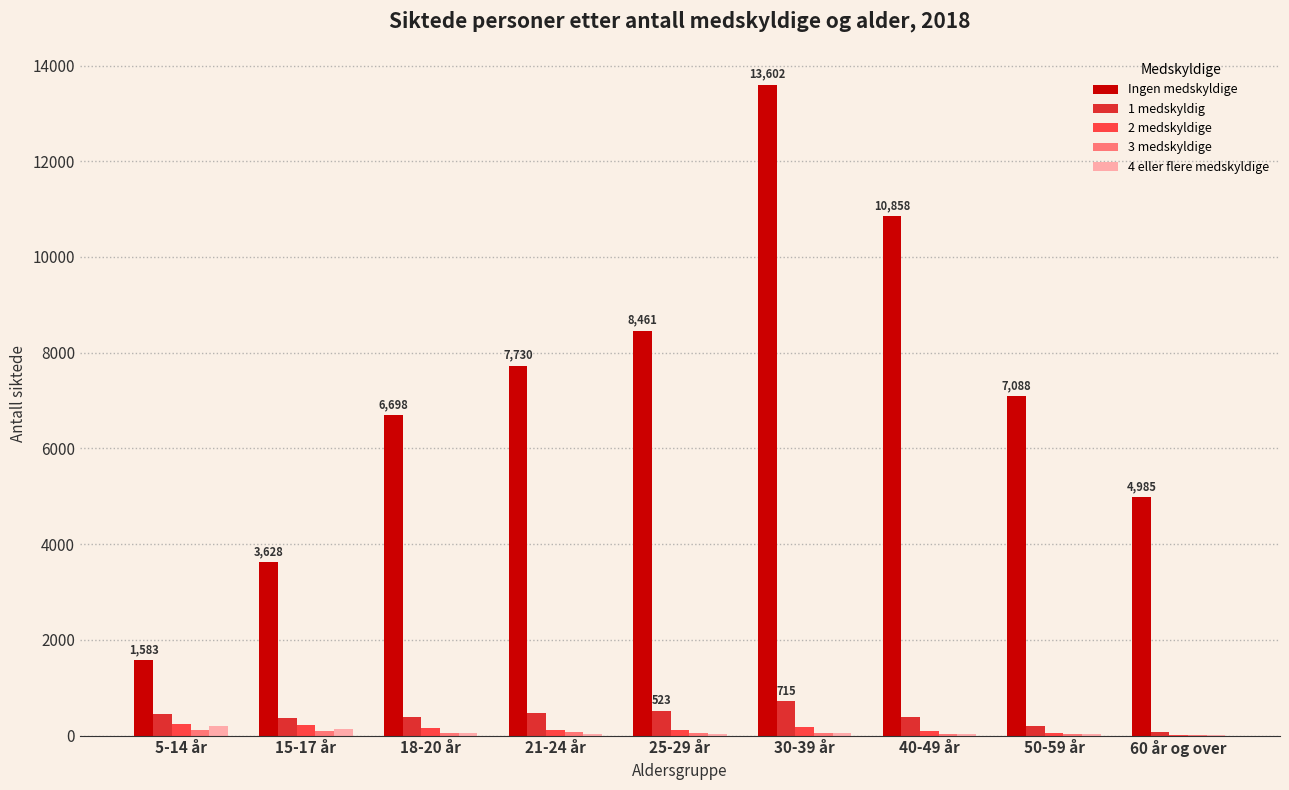

At which category is the sum across all series the highest?

30-39 år